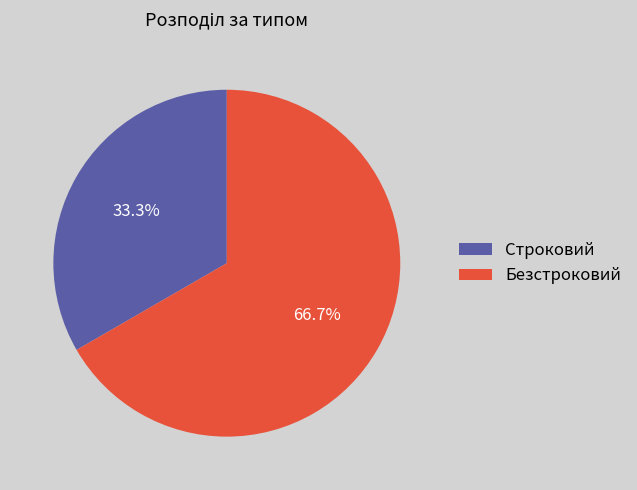

Which category has the smallest portion of the pie?

Строковий